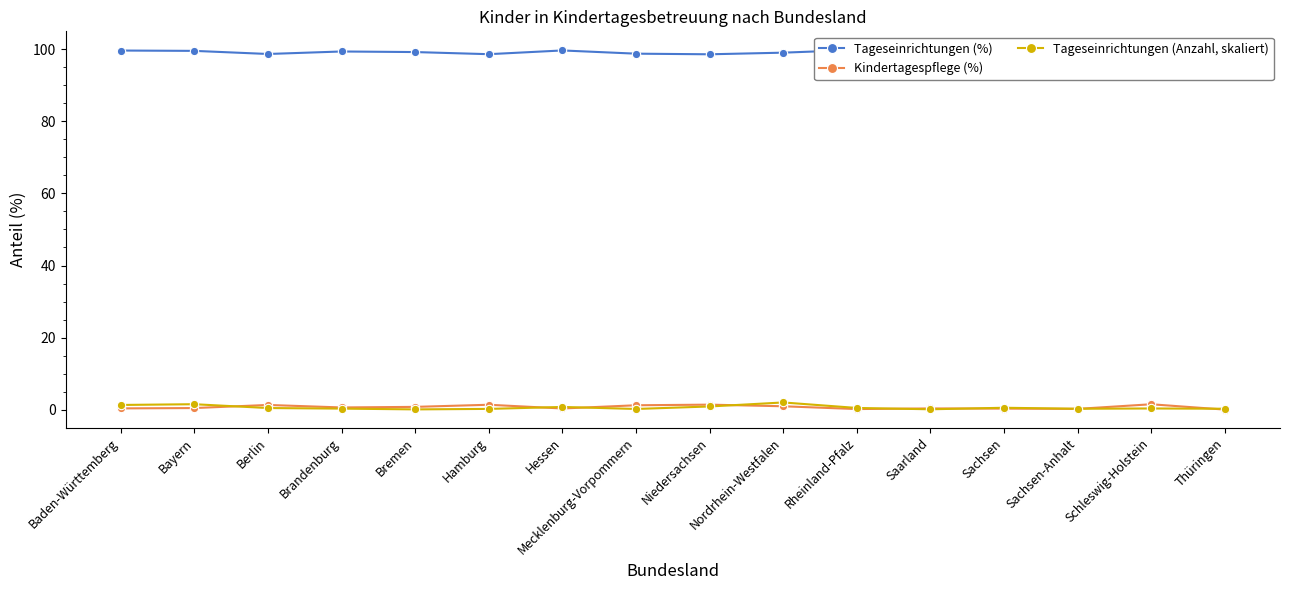

Where is Kindertagespflege (%) nearest to the value 0?

Thüringen